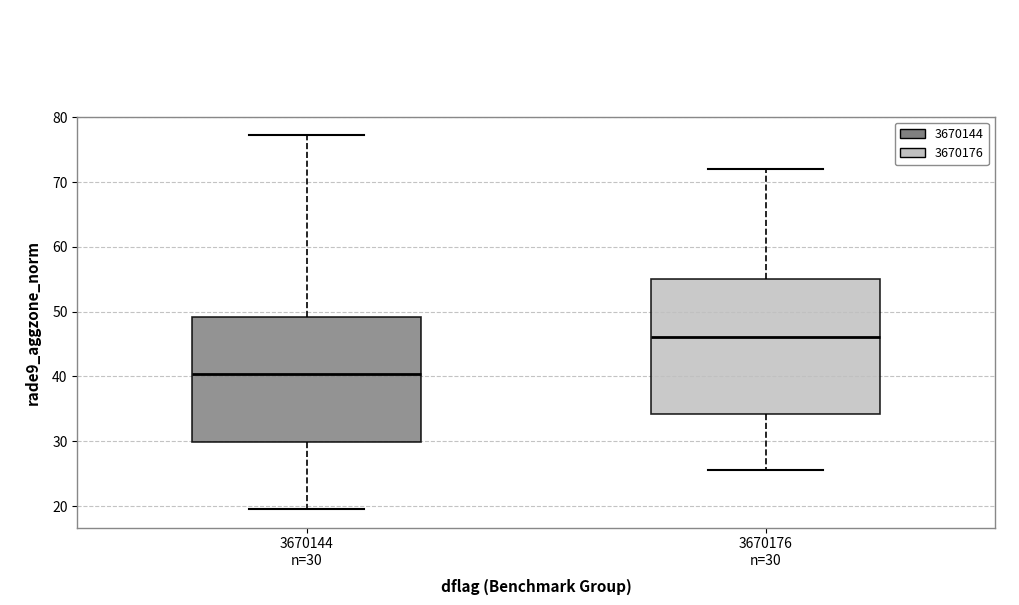

Where does the upper whisker of the box for 3670176 n=30 end on the y-axis? The values are not printed on the chart, so give them approximately, as read against the axis.

72